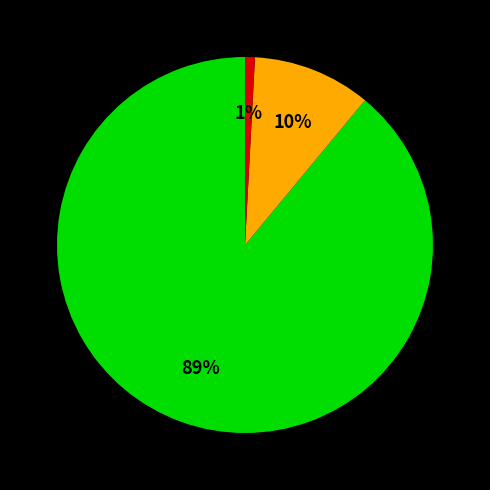

To the nearest percent, what is the difference between the largest and smallest slice percentages?

88%